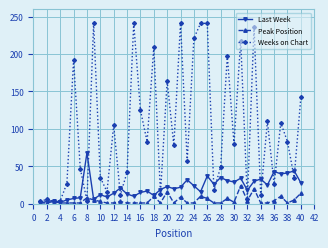

Which series has the largest total across all categories?

Weeks on Chart